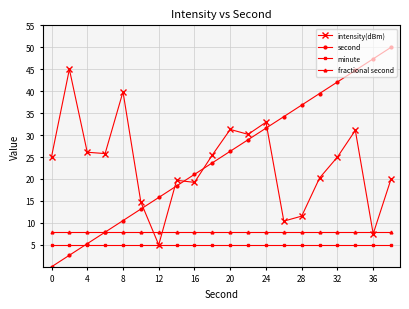

True or false: intensity(dBm) has more than 1 interior local peaks.

True